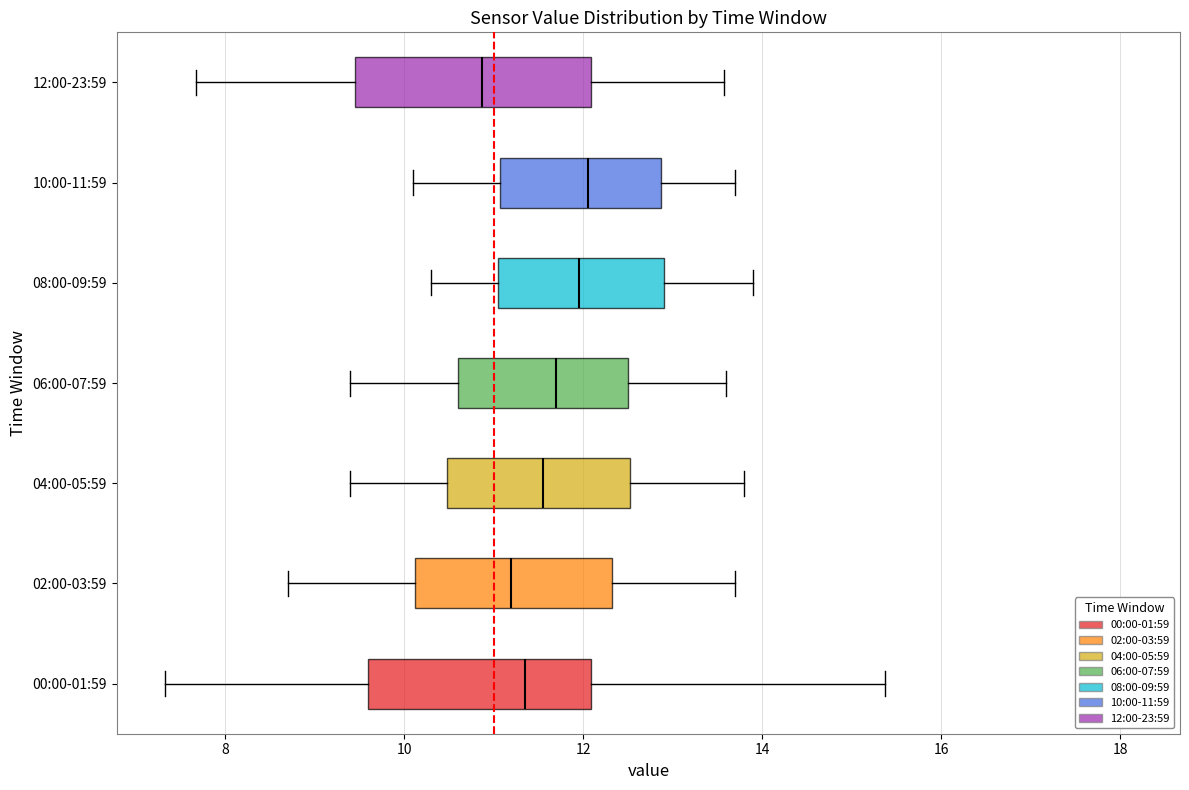

Reading bottom to top, transcribe this box plot: for each box, give where its median line is, the range the box spans, and where its two whiskers end, as read against the x-axis. The values are not printed on the chart, so give them approximately, as read against the axis.

00:00-01:59: median 11.4, box 9.6 to 12.0, whiskers 7.4 to 15.4
02:00-03:59: median 11.2, box 10.2 to 12.4, whiskers 8.8 to 13.8
04:00-05:59: median 11.6, box 10.4 to 12.6, whiskers 9.4 to 13.8
06:00-07:59: median 11.8, box 10.6 to 12.6, whiskers 9.4 to 13.6
08:00-09:59: median 12.0, box 11.0 to 13.0, whiskers 10.4 to 14.0
10:00-11:59: median 12.0, box 11.0 to 12.8, whiskers 10.2 to 13.8
12:00-23:59: median 10.8, box 9.4 to 12.0, whiskers 7.6 to 13.6